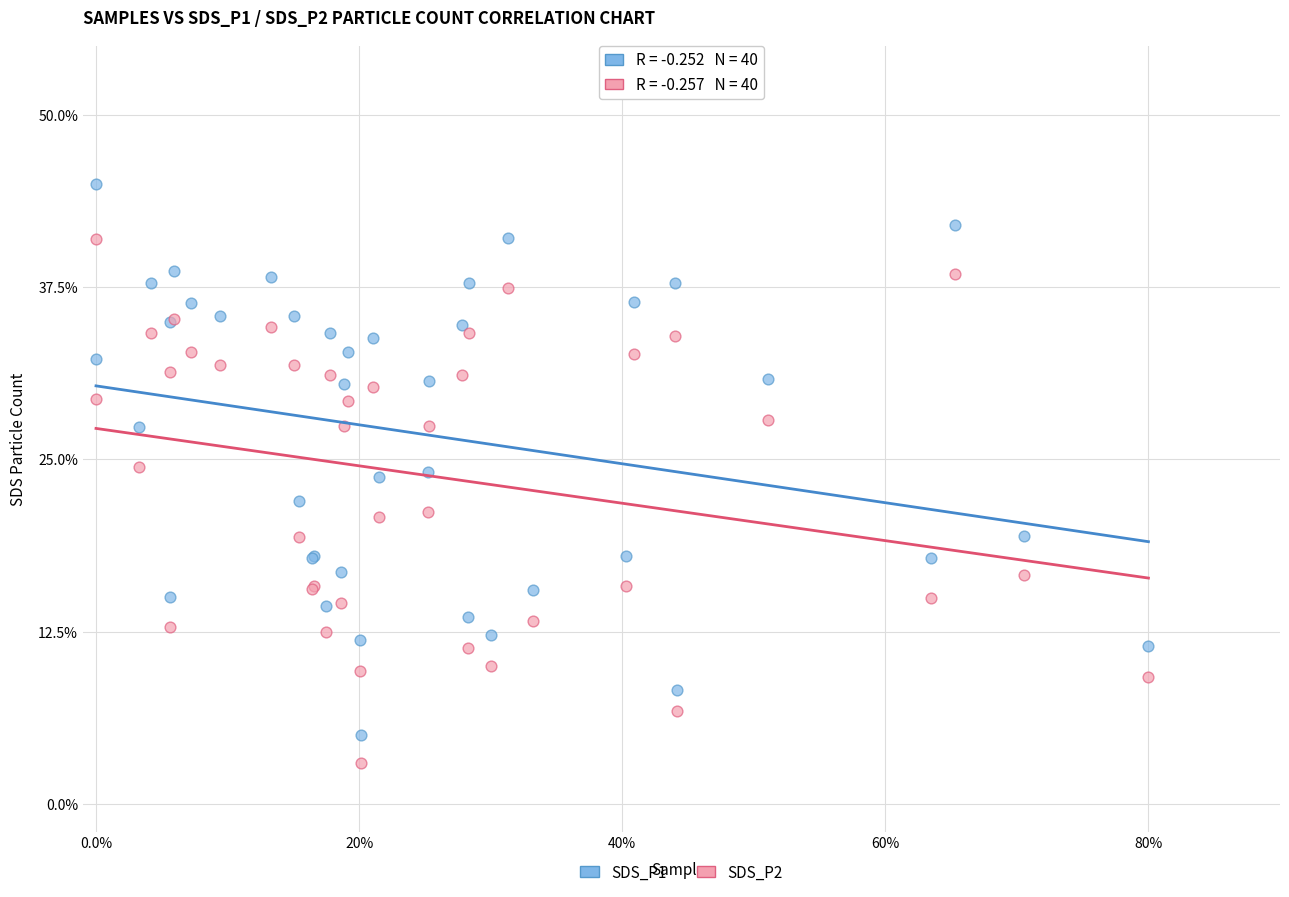

Which series has the largest Y range (max minus min)?

SDS_P1